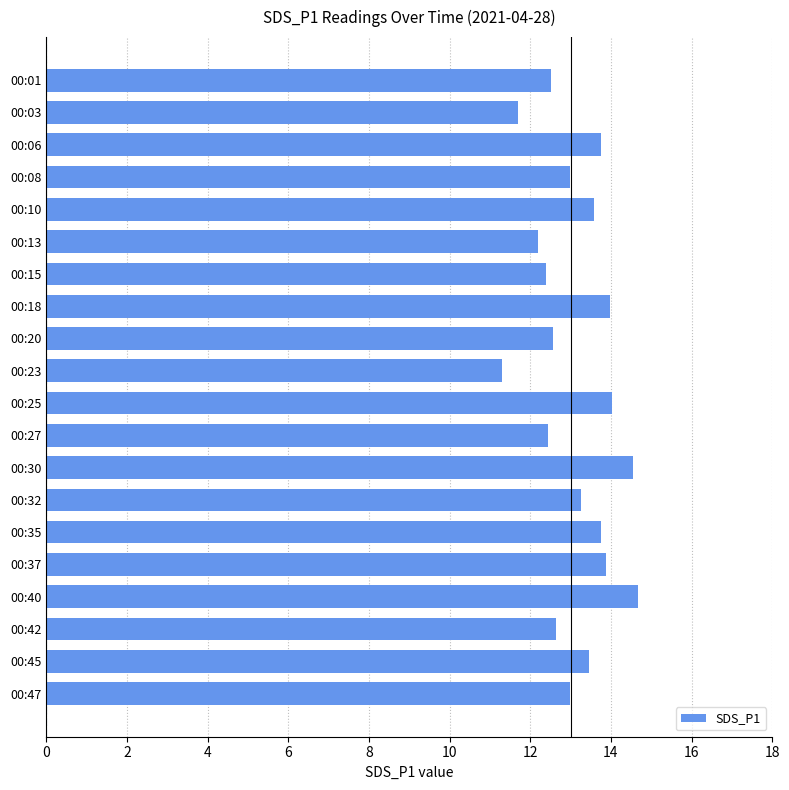

What is the smallest value displayed?

11.3